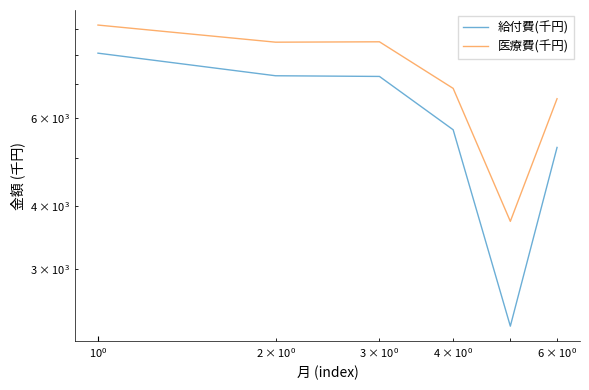

Which series has the largest range (max minus min)?

給付費(千円)